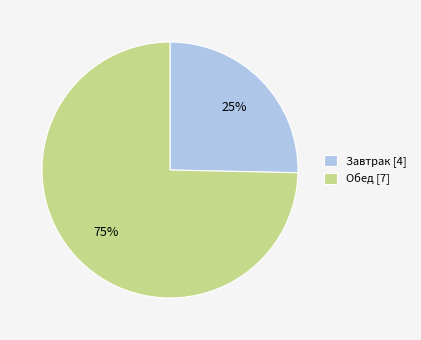

To the nearest percent, what is the average slice percentage?

50%